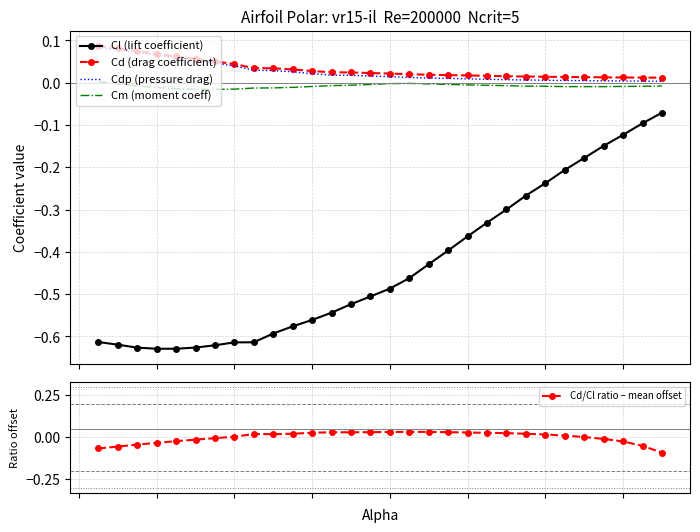

True or false: Cl (lift coefficient) and Cd (drag coefficient) intersect in this chart.

False